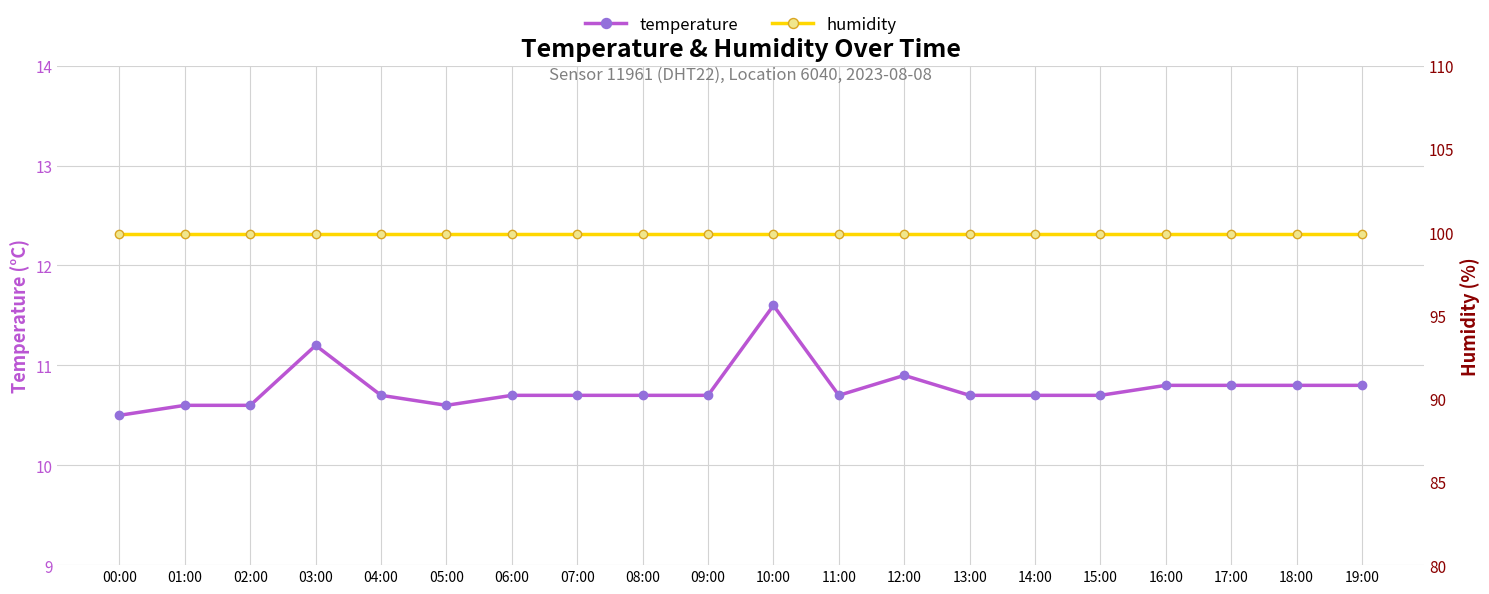

How many lines are shown in the chart?

2